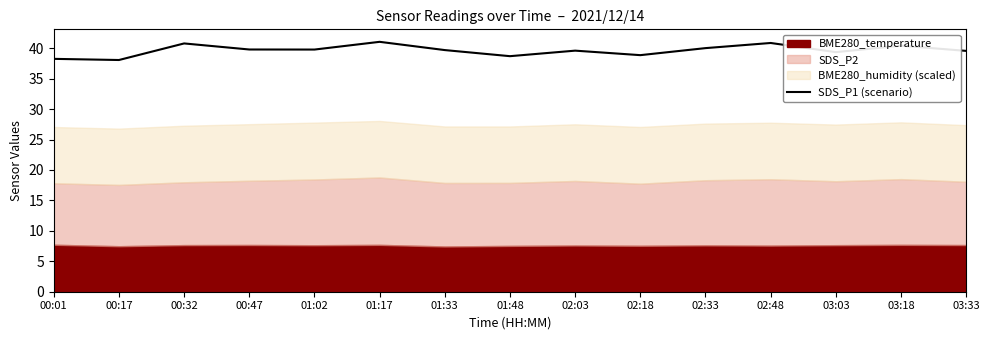

Rank the categories by value from lowest to highest.

00:17, 00:01, 01:48, 02:18, 03:03, 03:33, 02:03, 01:33, 01:02, 00:47, 02:33, 03:18, 00:32, 02:48, 01:17